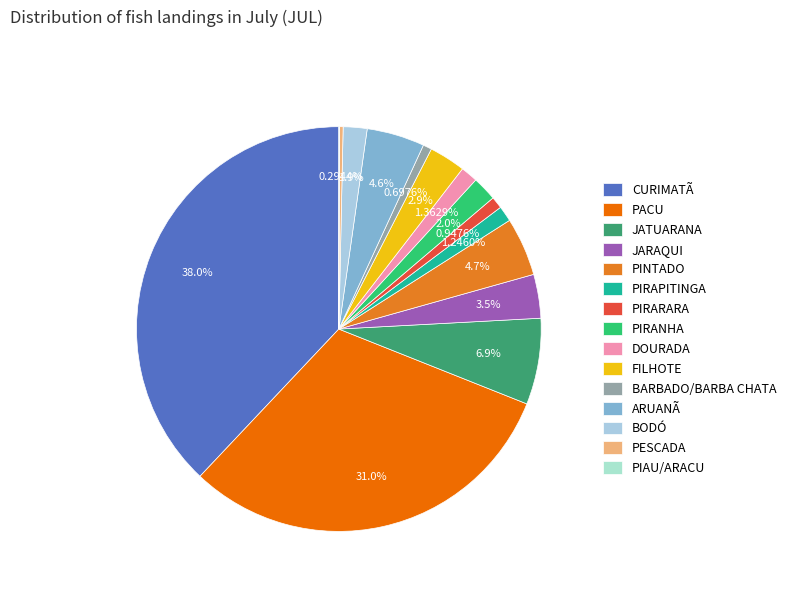

What percentage is the JATUARANA slice, to the nearest percent?

7%